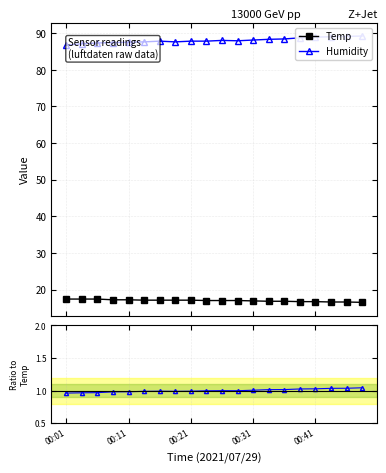

True or false: Temp and Humidity intersect in this chart.

False